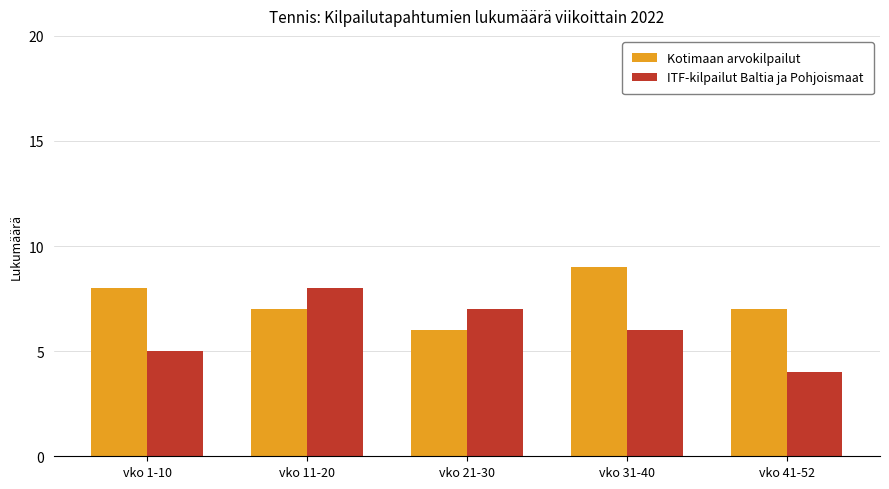

At which label is ITF-kilpailut Baltia ja Pohjoismaat closest to 6?

vko 31-40